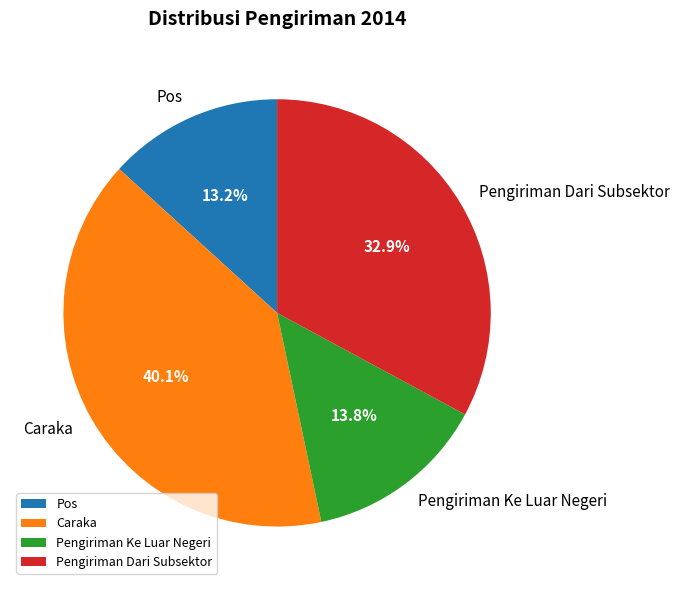

Count the number of slices in the pie.

4